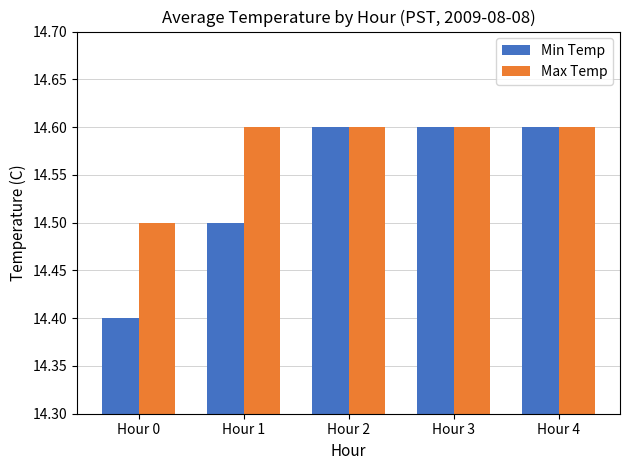

The value of Min Temp at Hour 1 is 21.8. True or false?

False